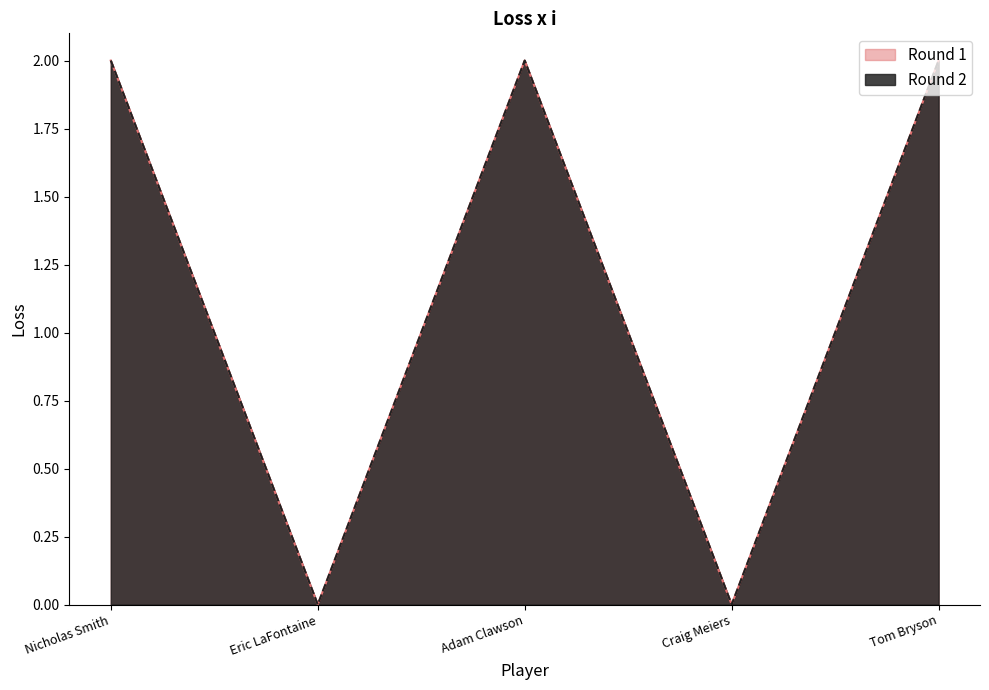

Rank the categories by Round 1 value from lowest to highest.

Eric LaFontaine, Craig Meiers, Nicholas Smith, Adam Clawson, Tom Bryson